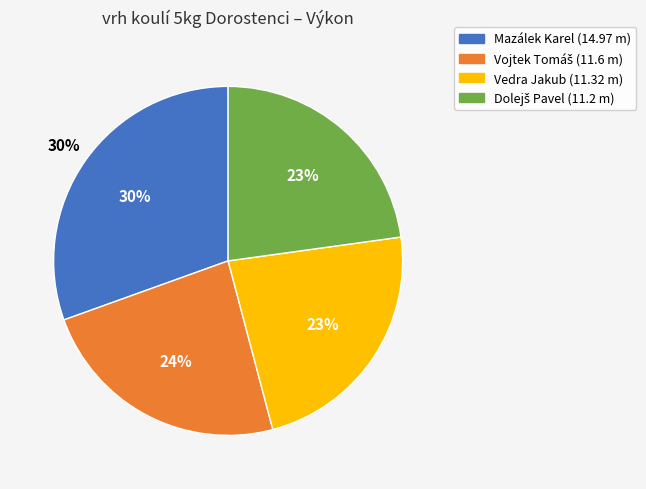

Count the number of slices in the pie.

4